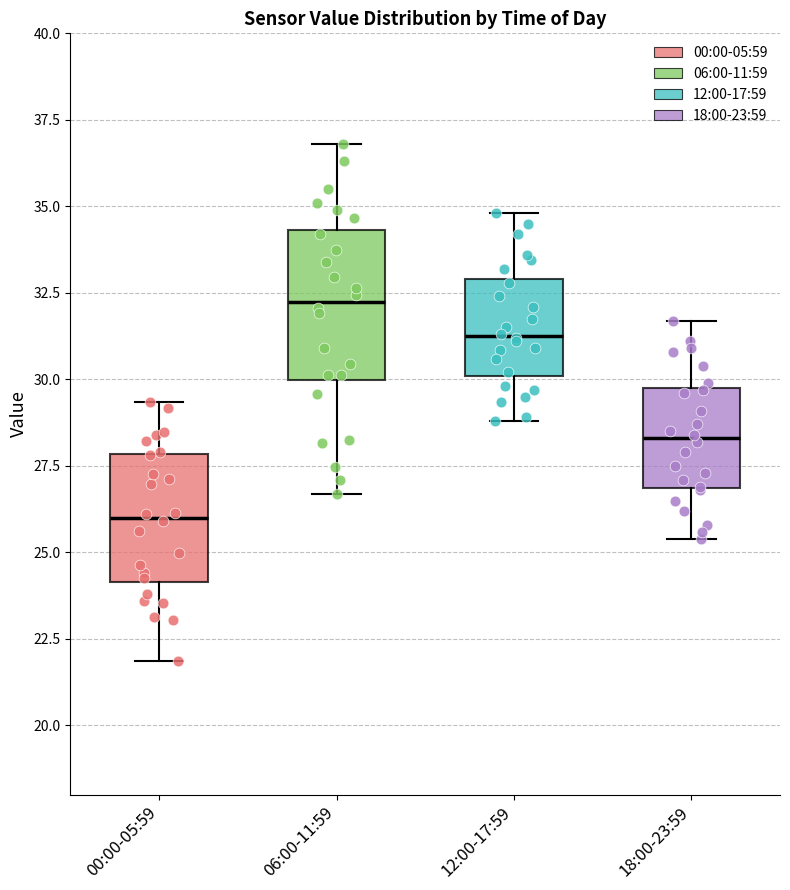

Comparing the boxes themselves (not the whiskers), which one is the tallest?

06:00-11:59